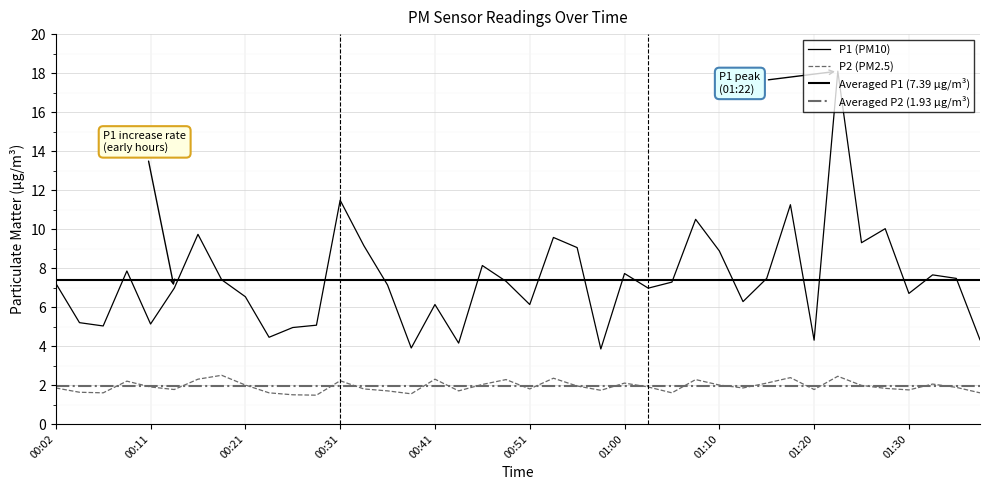

Rank the series by their maximum value, from lowest to highest.

P2 (PM2.5), P1 (PM10)